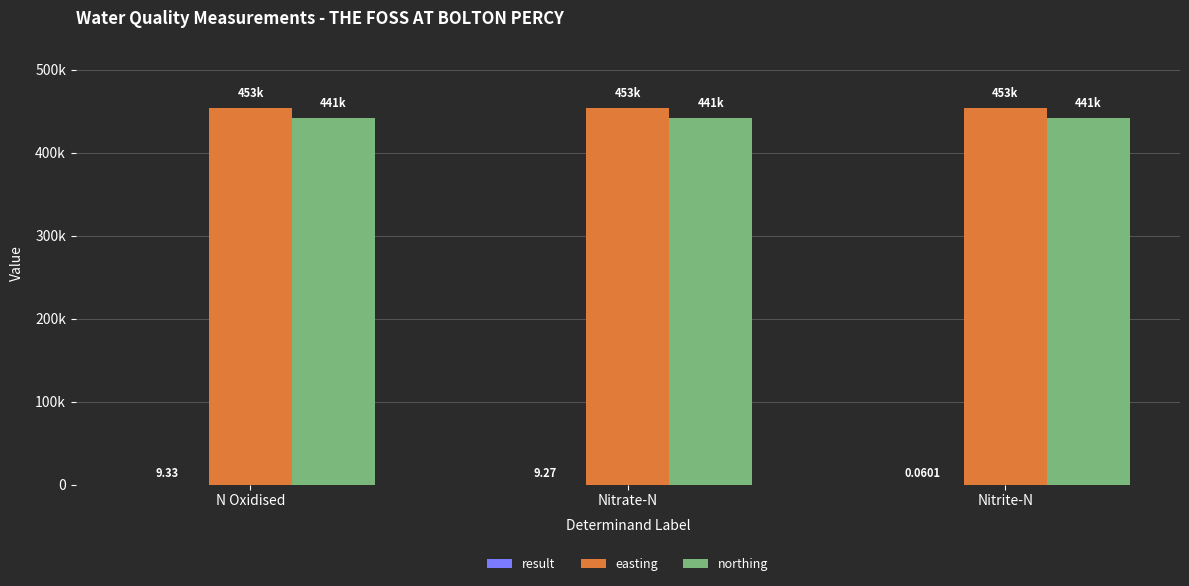

What is the value of the northing bar at the 1st from the left?

441000.0